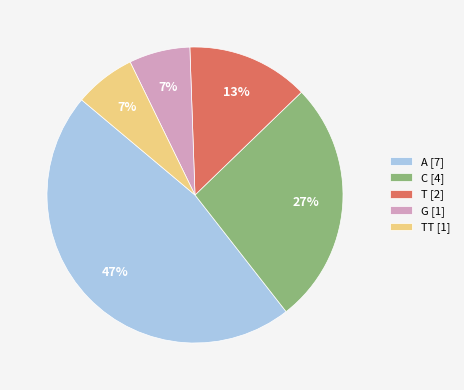

Count the number of slices in the pie.

5